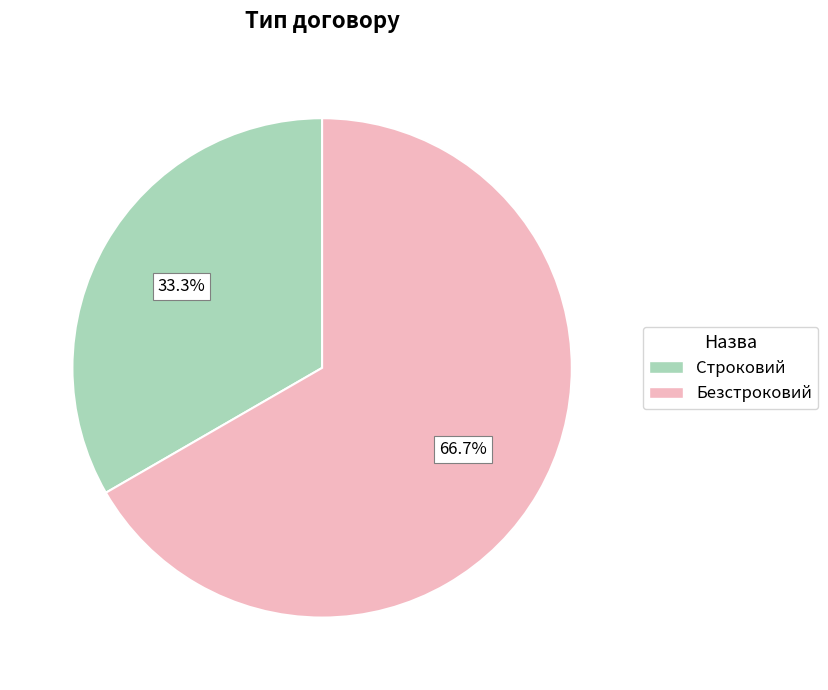

Count the number of slices in the pie.

2